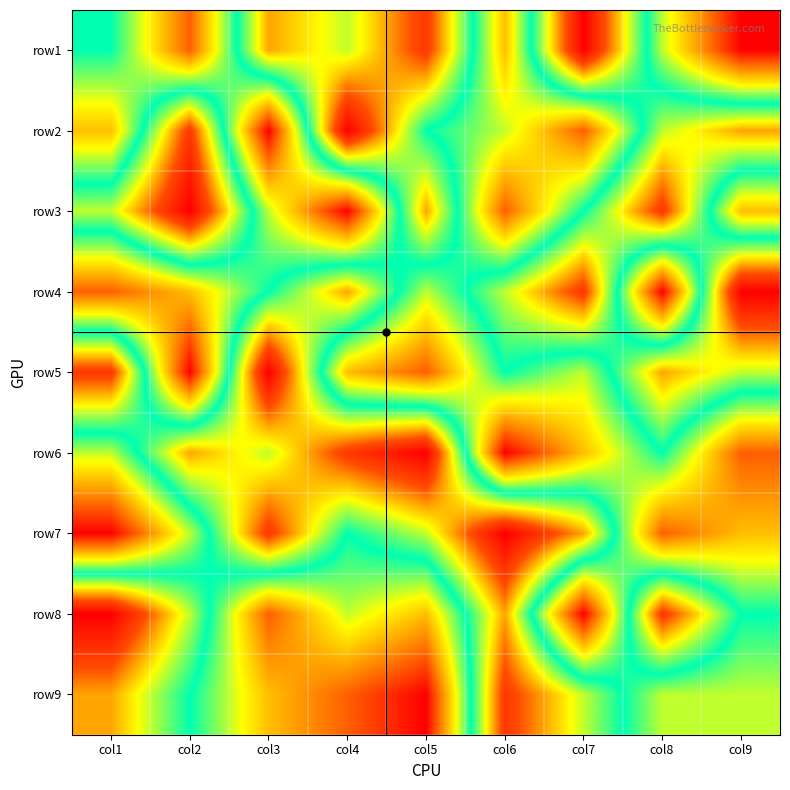

Reading left to right, what are all the values shown in this chart?

row1: col1=5	col2=2	col3=7	col4=6	col5=8	col6=3	col7=9	col8=4	col9=1
row2: col1=3	col2=8	col3=1	col4=9	col5=5	col6=4	col7=2	col8=6	col9=7
row3: col1=6	col2=9	col3=4	col4=1	col5=7	col6=2	col7=5	col8=8	col9=3
row4: col1=2	col2=3	col3=5	col4=7	col5=4	col6=6	col7=8	col8=1	col9=9
row5: col1=8	col2=1	col3=9	col4=3	col5=2	col6=5	col7=4	col8=7	col9=6
row6: col1=4	col2=7	col3=6	col4=8	col5=9	col6=1	col7=3	col8=5	col9=2
row7: col1=1	col2=4	col3=8	col4=5	col5=6	col6=9	col7=7	col8=2	col9=3
row8: col1=9	col2=6	col3=2	col4=4	col5=3	col6=7	col7=1	col8=8	col9=5
row9: col1=7	col2=5	col3=3	col4=2	col5=1	col6=8	col7=6	col8=4	col9=4